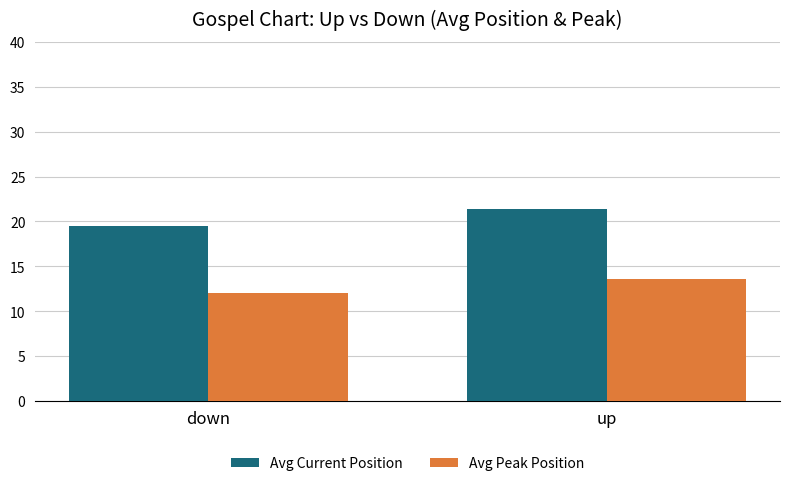

What is the spread (max minus min) of values at up?

7.8